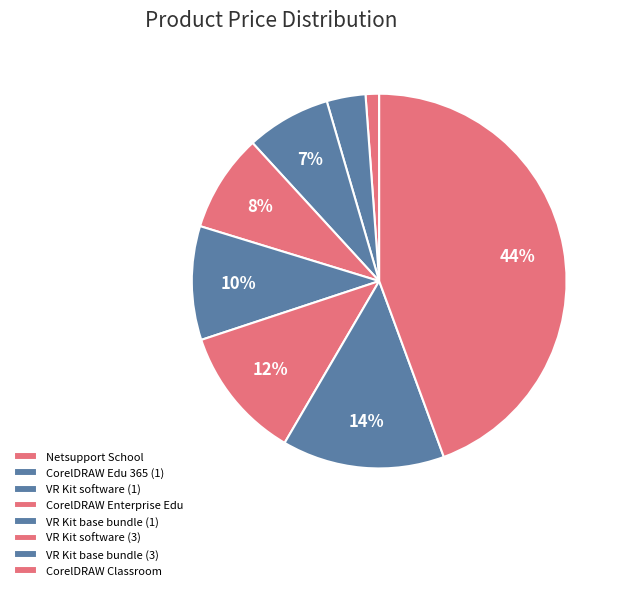

Which category has the biggest portion of the pie?

CorelDRAW Classroom